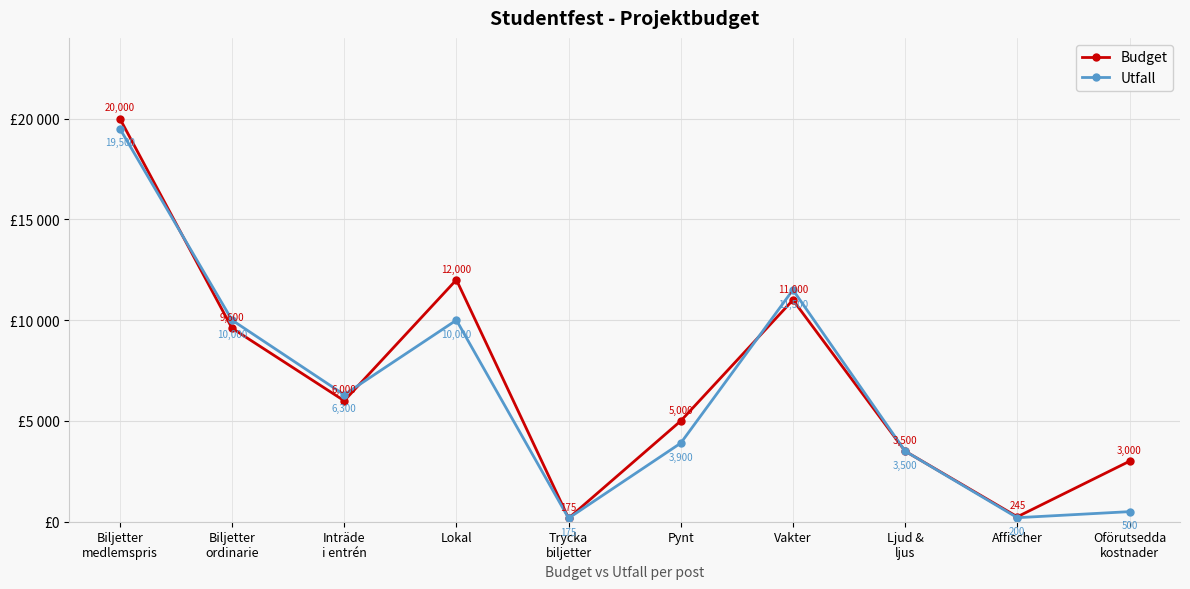

In Budget, how many points are higher than both neighbors (excluding endpoints)?

2